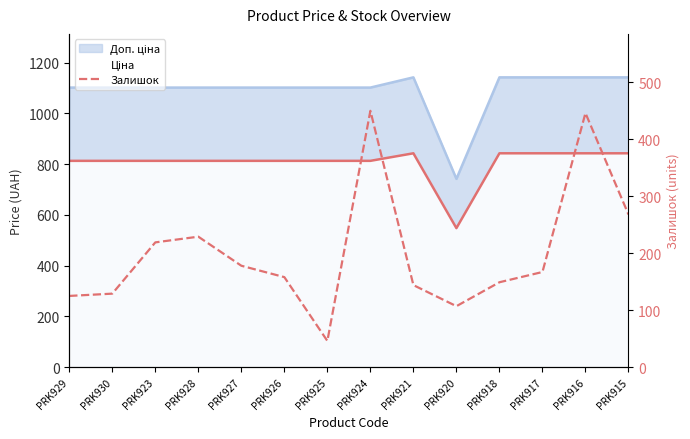

What is the difference between the maximum and second lowest values?

343